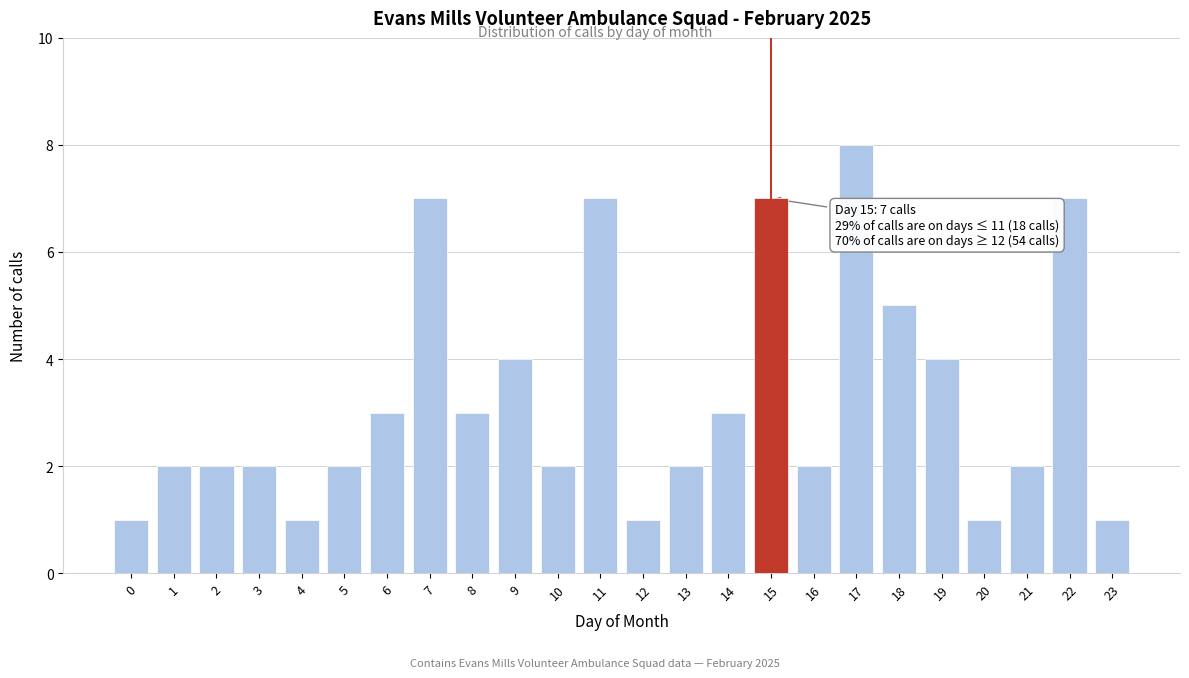

Reading left to right, what are all the values shown in this chart?

1	2	2	2	1	2	3	7	3	4	2	7	1	2	3	7	2	8	5	4	1	2	7	1